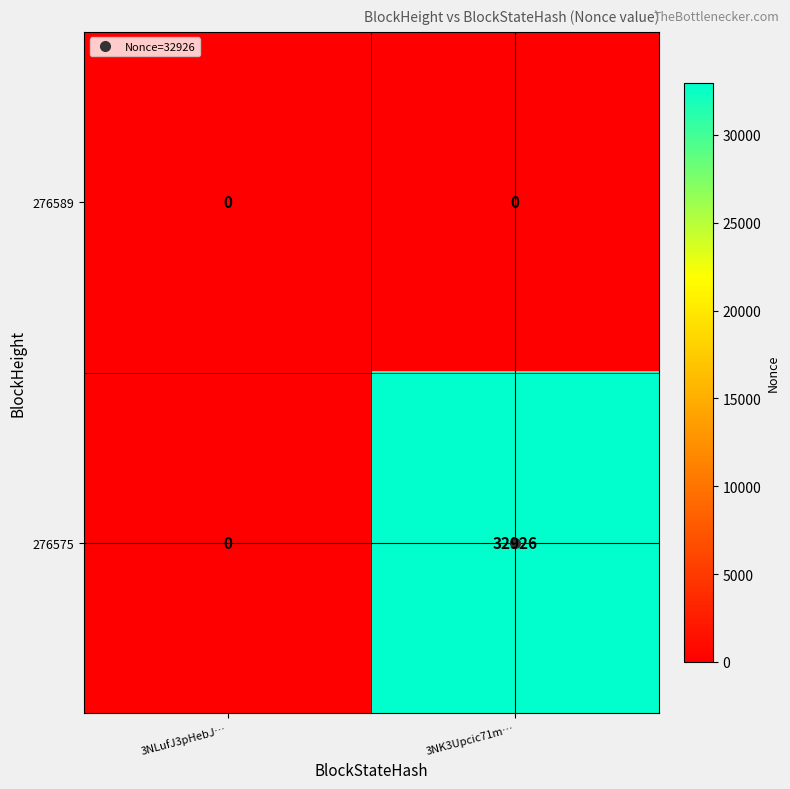

The value of 276589 at 3NK3Upcic71m… is 0. True or false?

True